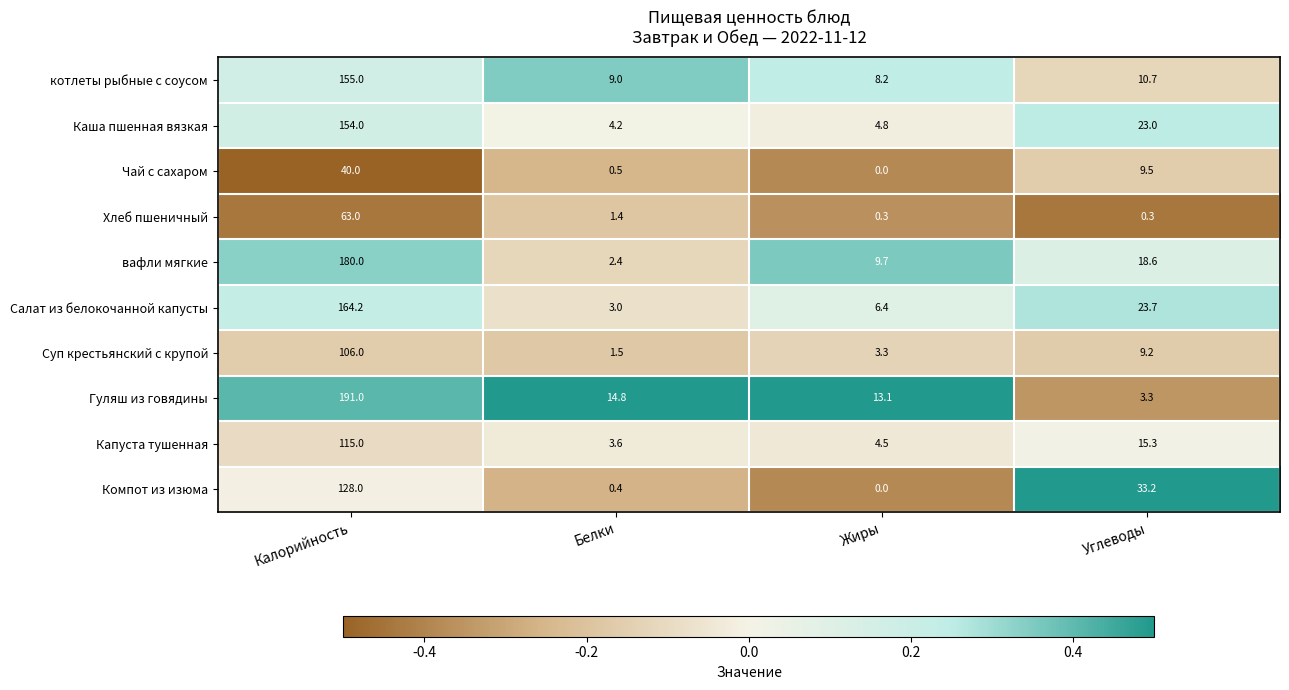

Is the value of Капуста тушенная at Жиры greater than the value of Салат из белокочанной капусты at Углеводы?

No